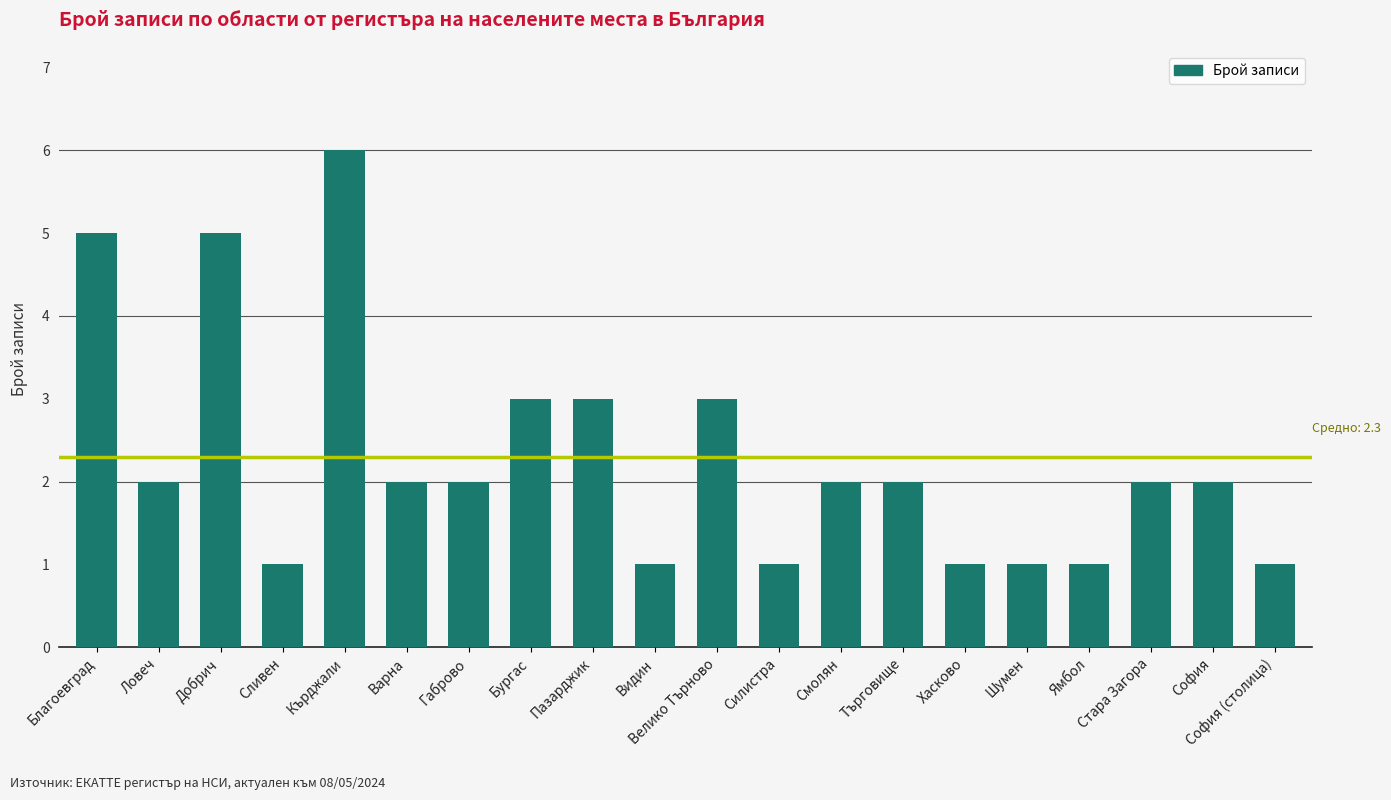

At which category does the chart reach its peak across all series?

Кърджали